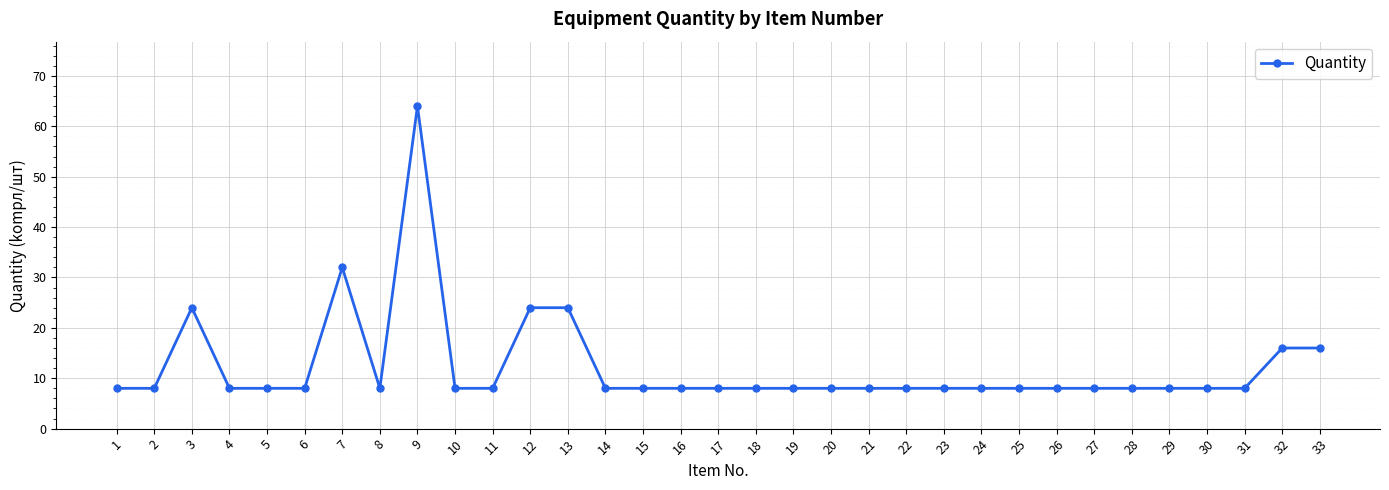

What is the ratio of the value at 27 to the value at 25?

1.0